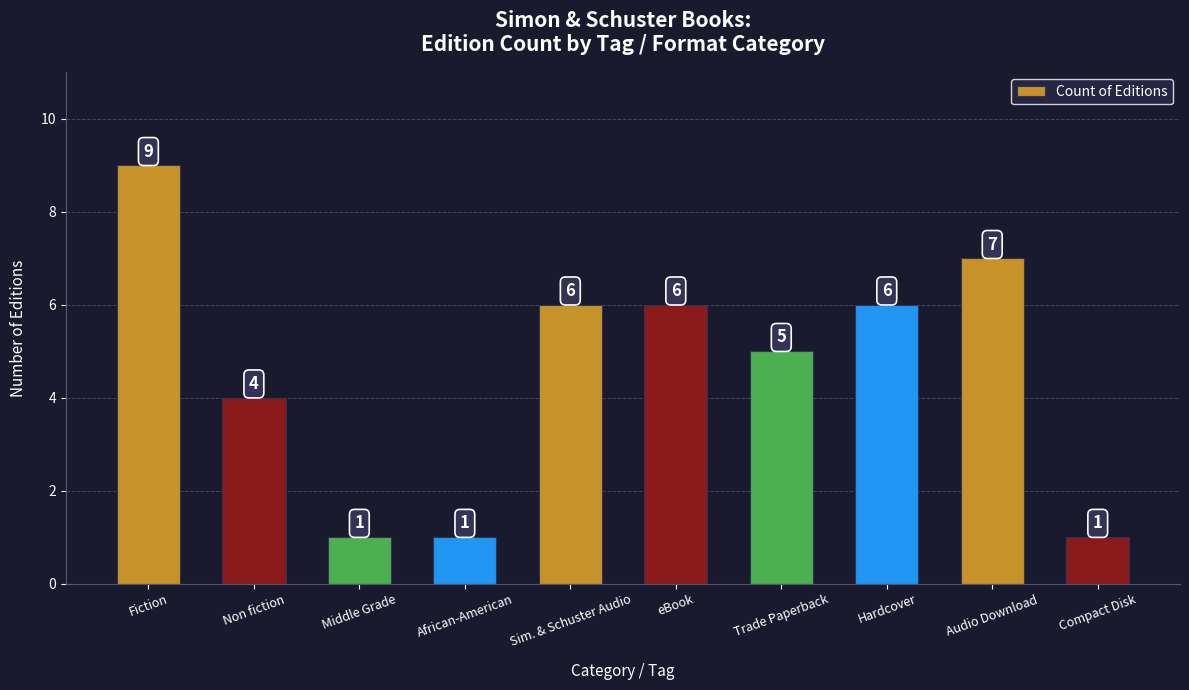

What value does the data have at Audio Download?

7